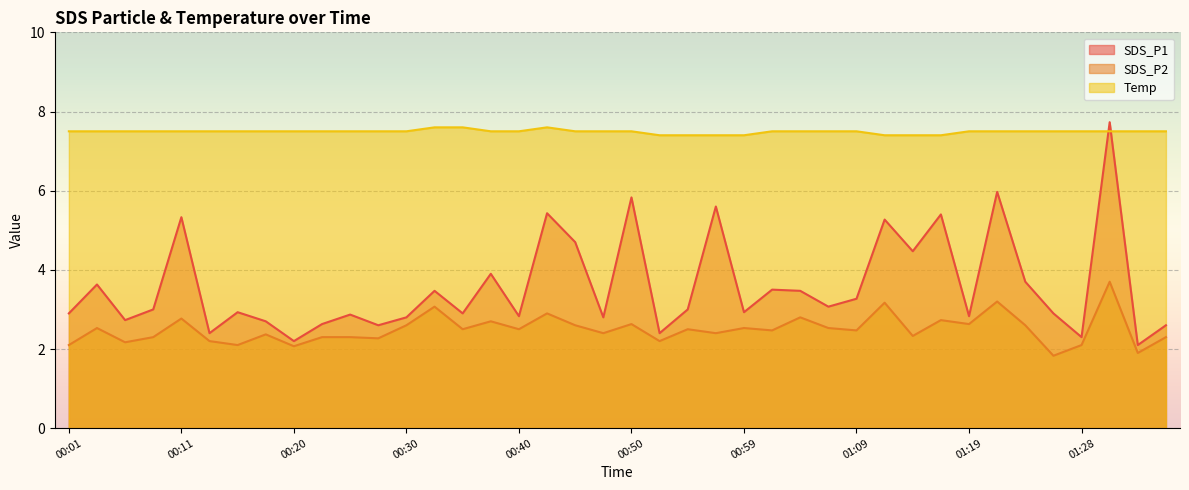

Which series has the widest spread of values?

SDS_P1